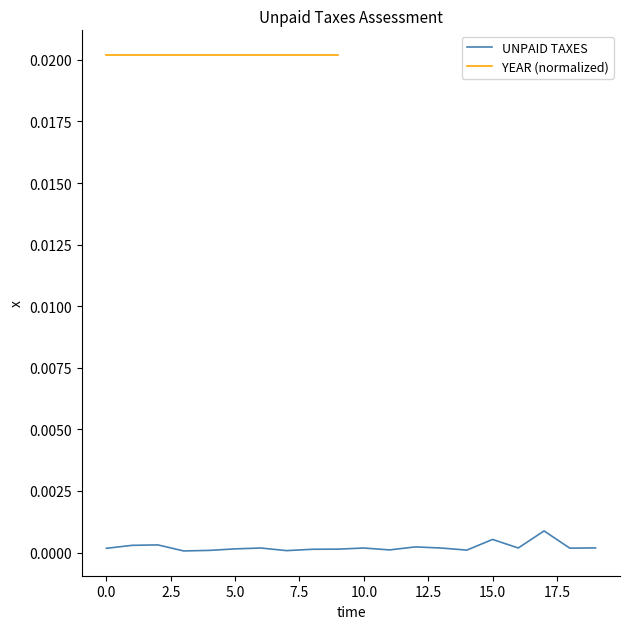

How many categories are shown in the chart?

20